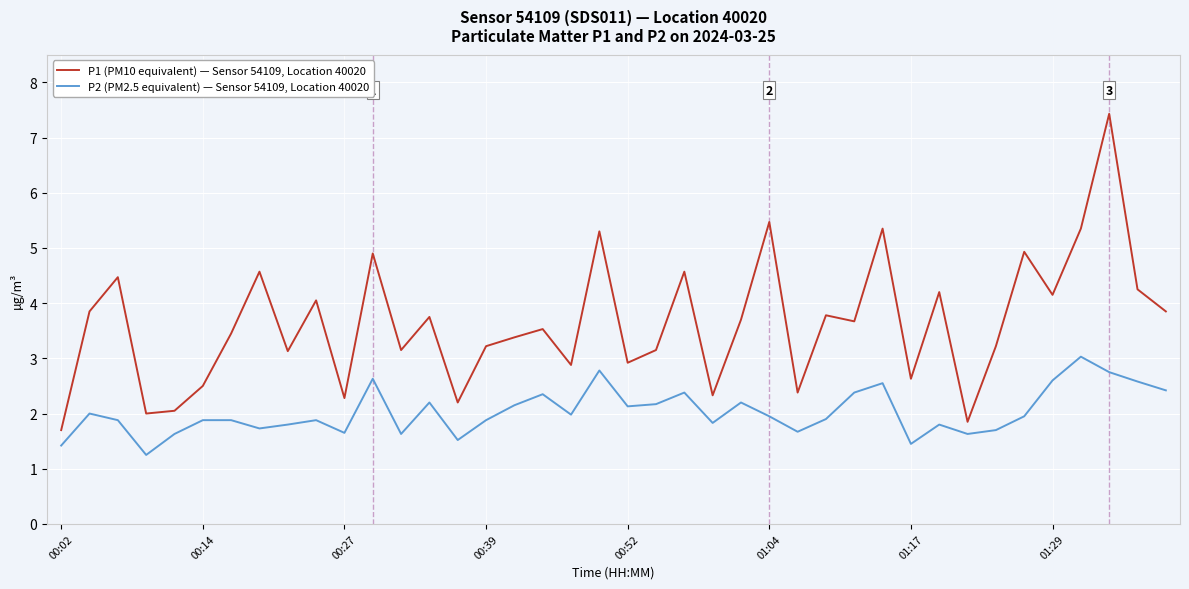

Does the chart display data point markers on the line(s)?

No